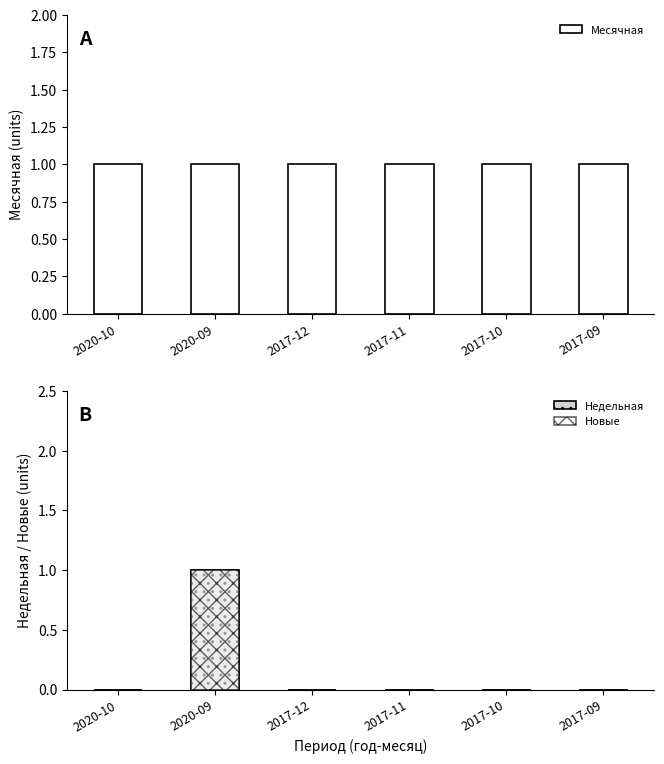

Is it true that Новые equals 0 at 2017-10?

True